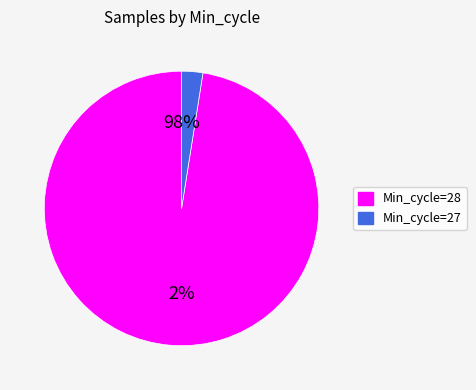

Count the number of slices in the pie.

2